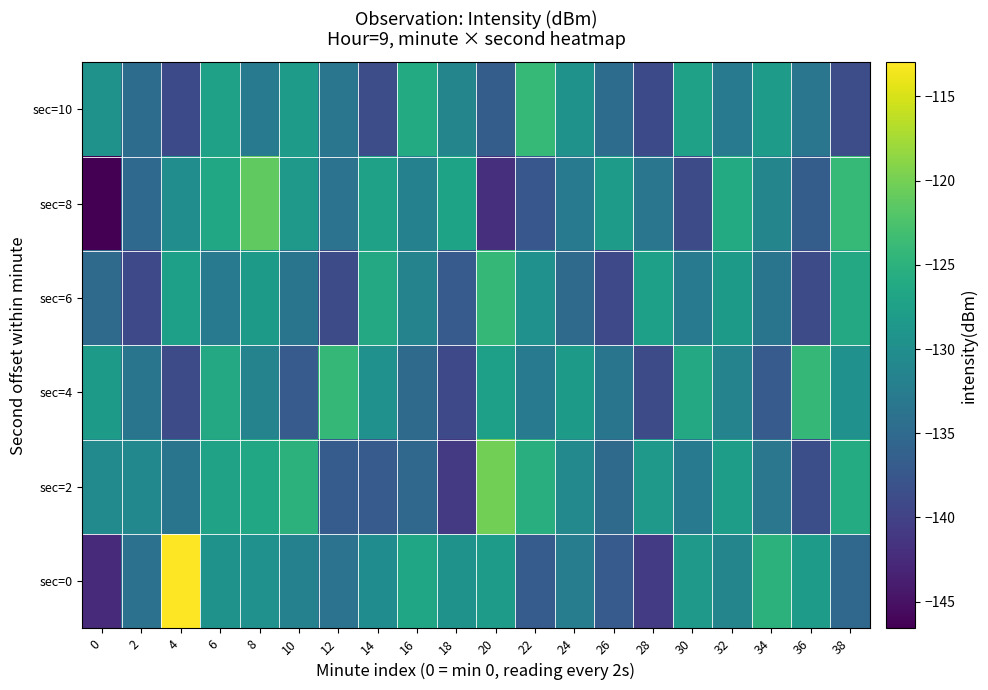

Rank the series by their maximum value, from lowest to highest.

sec=4, sec=6, sec=10, sec=8, sec=2, sec=0